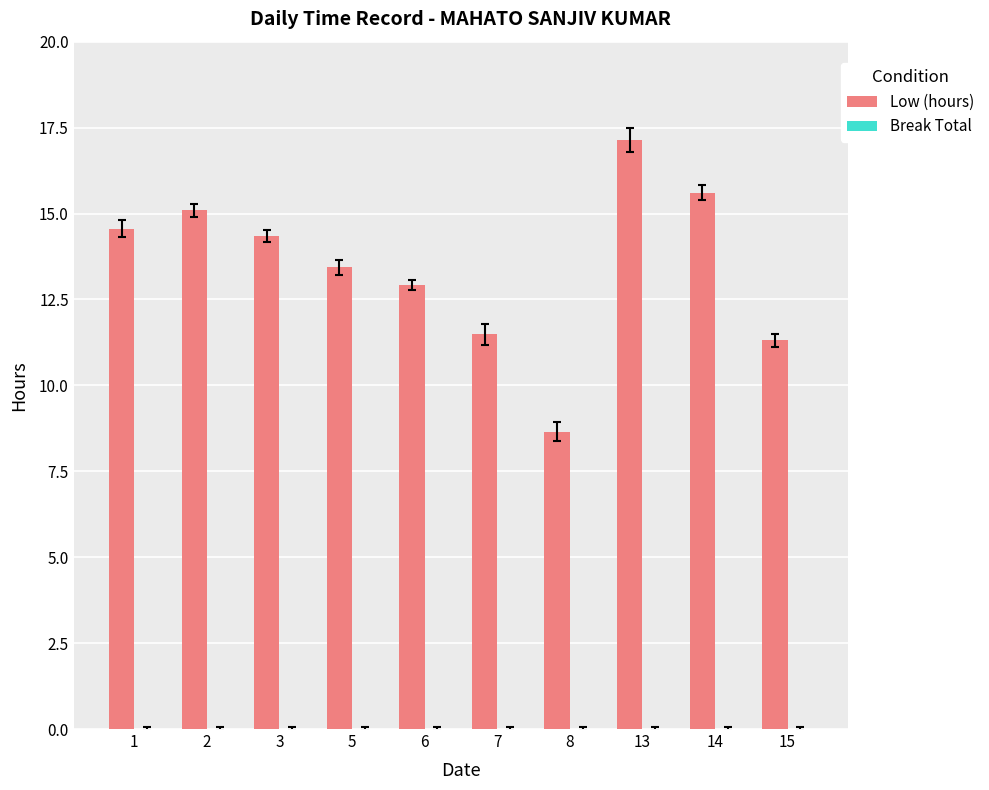

Reading left to right, list all the values displayed in this chart.

14.6	15.1	14.3	13.4	12.9	11.5	8.7	17.1	15.6	11.3